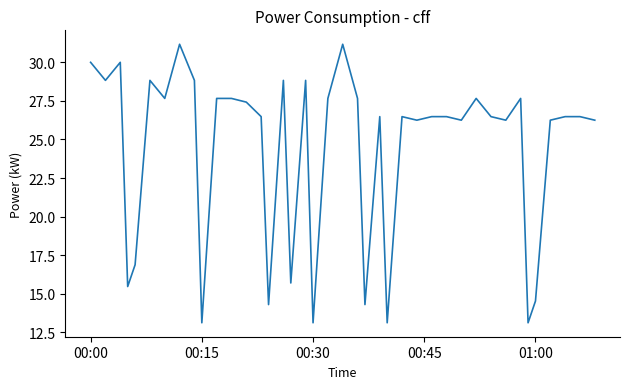

What is the smallest value displayed?

13.1